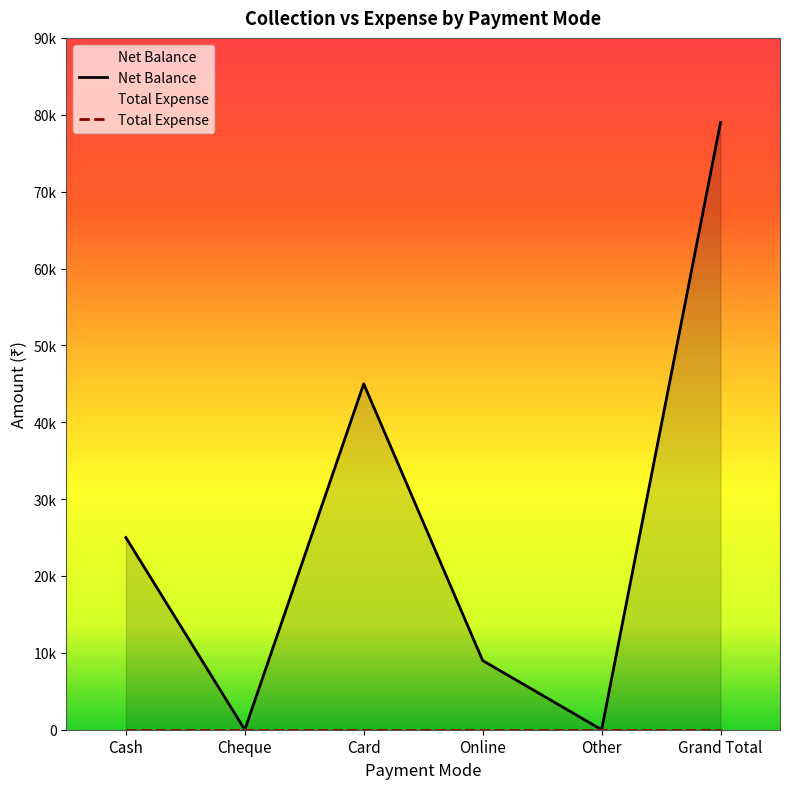

Between Cheque and Card, which is larger?

Card